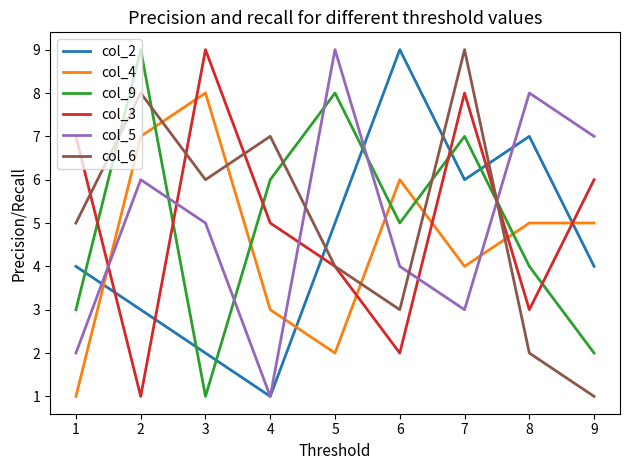

Rank the categories by col_9 value from lowest to highest.

3, 9, 1, 8, 6, 4, 7, 5, 2